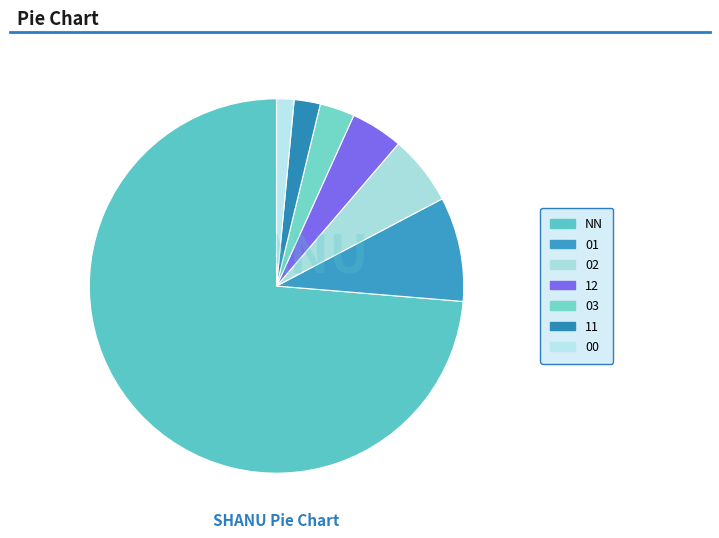

How many segments does this pie chart have?

7